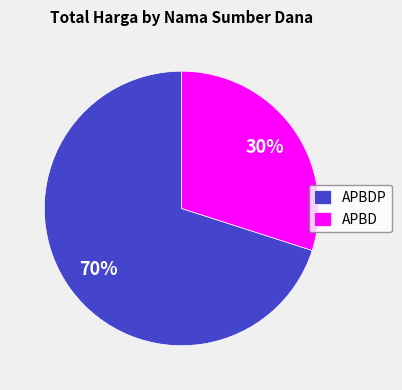

Combined, do APBD and APBDP account for over 50%?

Yes